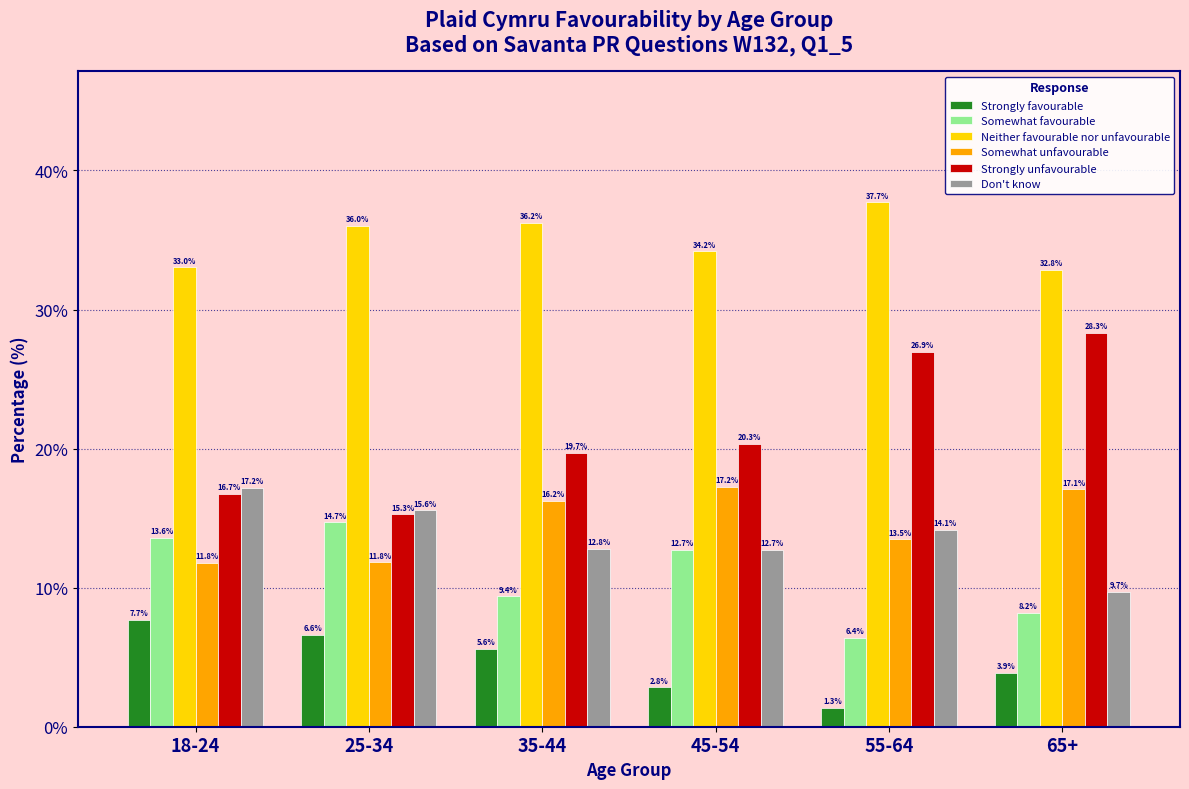

Which series has the widest spread of values?

Strongly unfavourable